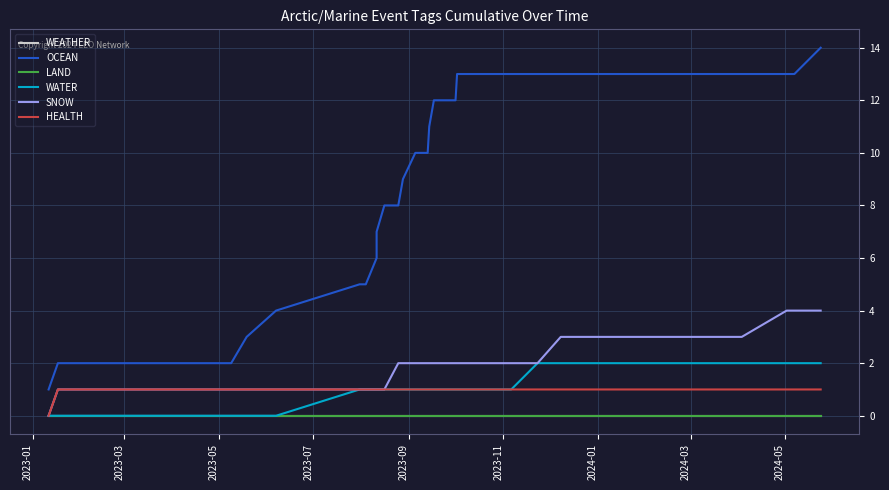

Is the value of LAND at 28 greater than the value of WATER at 13?

No